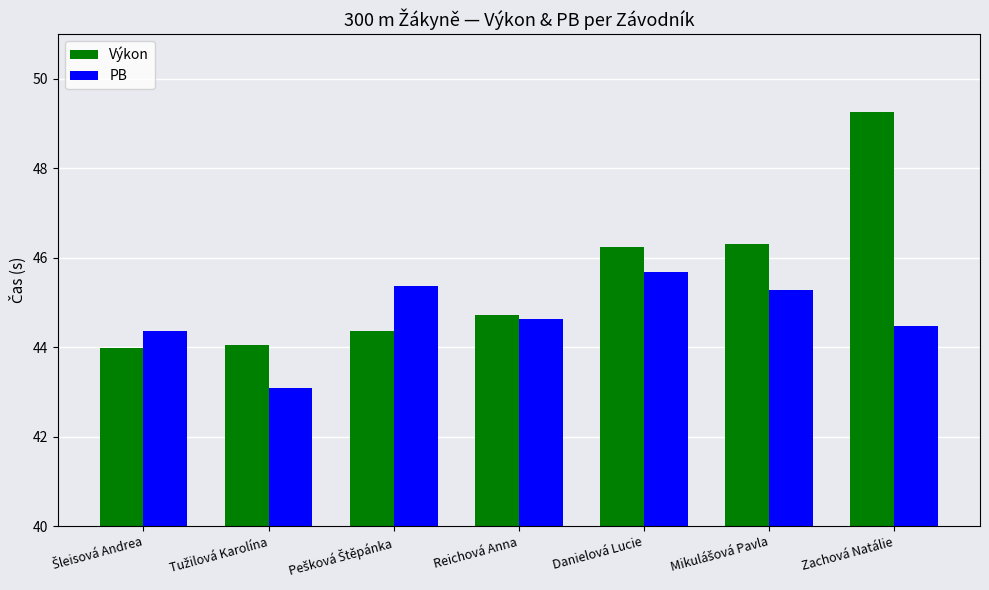

What is the difference between the maximum and second lowest values in the PB series?

1.3